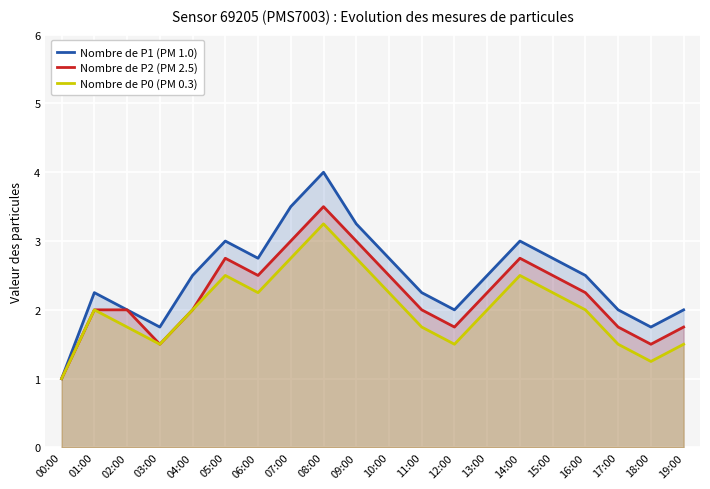

Reading left to right, extract all data points from this chart.

Nombre de P1 (PM 1.0): 00:00=1.0	01:00=2.2	02:00=2.0	03:00=1.8	04:00=2.5	05:00=3.0	06:00=2.8	07:00=3.5	08:00=4.0	09:00=3.2	10:00=2.8	11:00=2.2	12:00=2.0	13:00=2.5	14:00=3.0	15:00=2.8	16:00=2.5	17:00=2.0	18:00=1.8	19:00=2.0
Nombre de P2 (PM 2.5): 00:00=1.0	01:00=2.0	02:00=2.0	03:00=1.5	04:00=2.0	05:00=2.8	06:00=2.5	07:00=3.0	08:00=3.5	09:00=3.0	10:00=2.5	11:00=2.0	12:00=1.8	13:00=2.2	14:00=2.8	15:00=2.5	16:00=2.2	17:00=1.8	18:00=1.5	19:00=1.8
Nombre de P0 (PM 0.3): 00:00=1.0	01:00=2.0	02:00=1.8	03:00=1.5	04:00=2.0	05:00=2.5	06:00=2.2	07:00=2.8	08:00=3.2	09:00=2.8	10:00=2.2	11:00=1.8	12:00=1.5	13:00=2.0	14:00=2.5	15:00=2.2	16:00=2.0	17:00=1.5	18:00=1.2	19:00=1.5